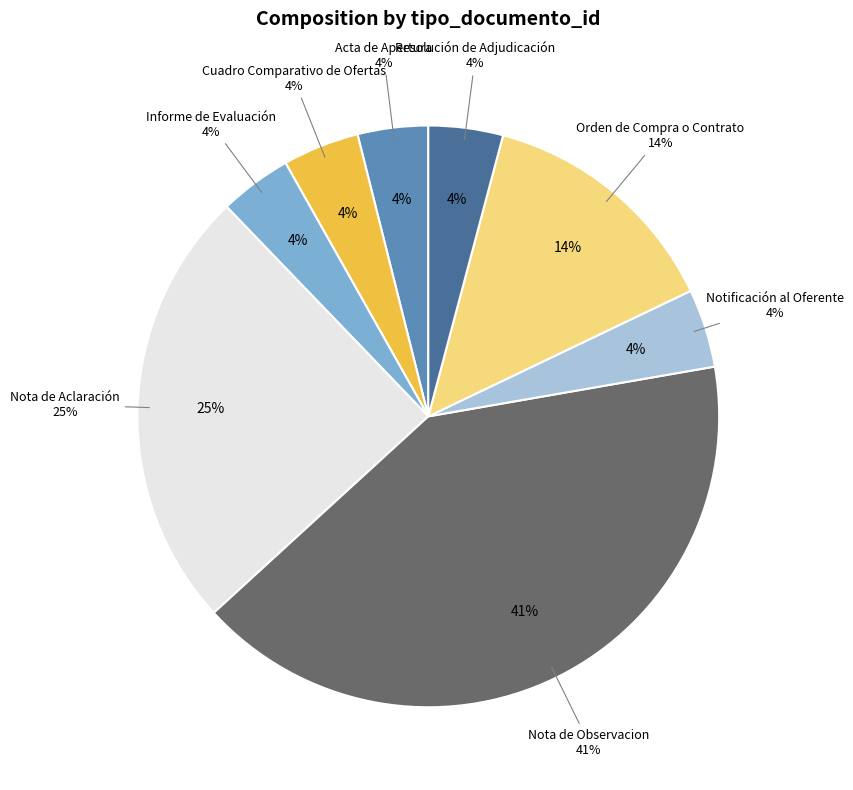

How many slices are in this pie chart?

8